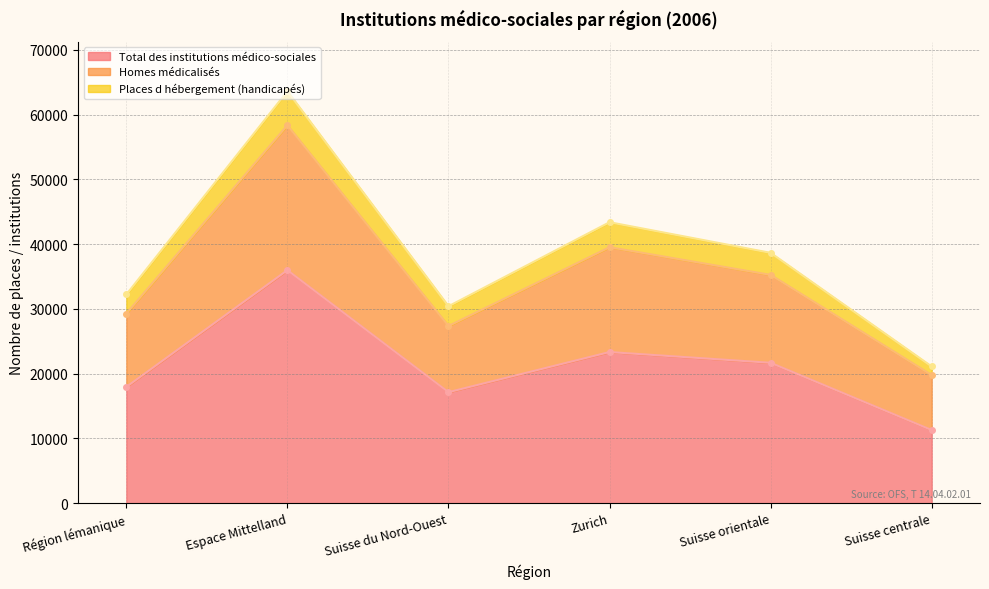

The Total des institutions médico-sociales series shows 35980 at Espace Mittelland. True or false?

True